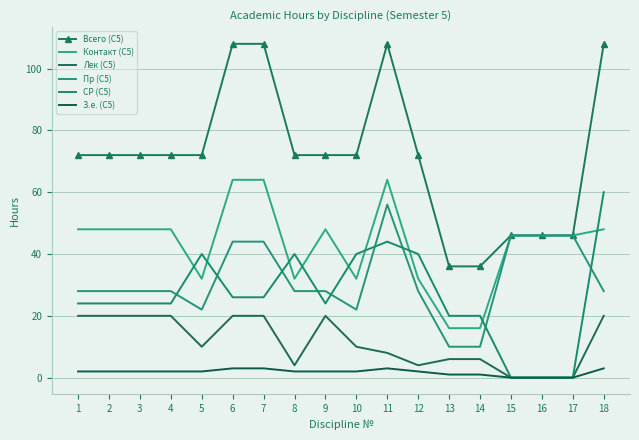

True or false: З.е. (С5) and Пр (С5) cross at least once.

False